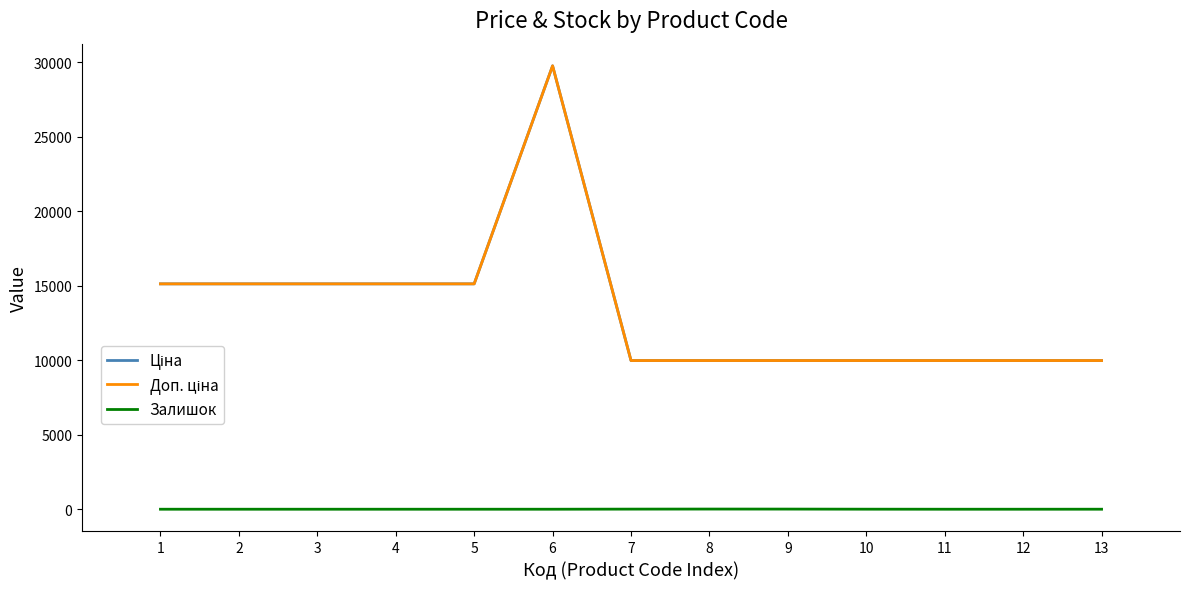

Reading left to right, extract all data points from this chart.

Ціна: 15120.0	15120.0	15120.0	15120.0	15120.0	29747.2	9975.0	9975.0	9975.0	9975.0	9975.0	9975.0	9975.0
Доп. ціна: 15120.0	15120.0	15120.0	15120.0	15120.0	29747.2	9975.0	9975.0	9975.0	9975.0	9975.0	9975.0	9975.0
Залишок: 0.0	0.0	0.0	0.0	0.0	0.0	7.0	11.0	9.0	3.0	0.0	0.0	1.0